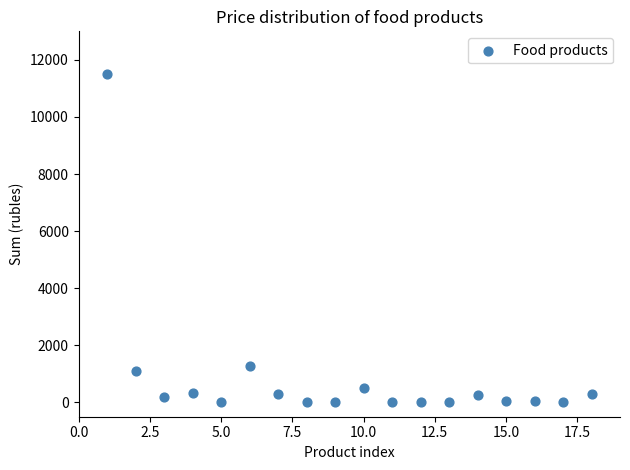

What is the range of X values (max minus min)?

17.0